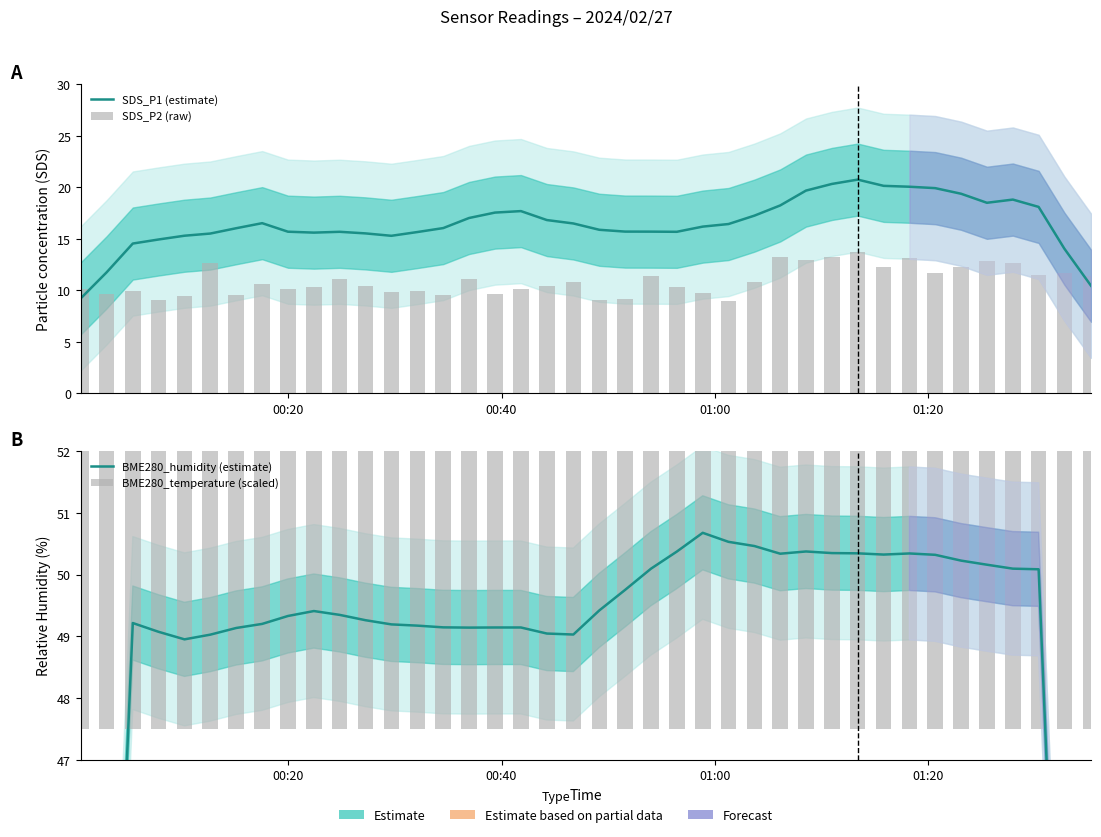

The SDS_P2 (raw) series shows 4.2 at 31. True or false?

False